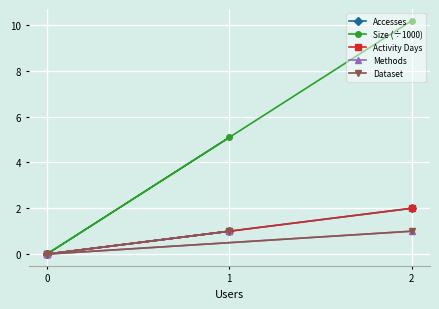

True or false: Methods has more than 1 points higher than both neighbors.

False